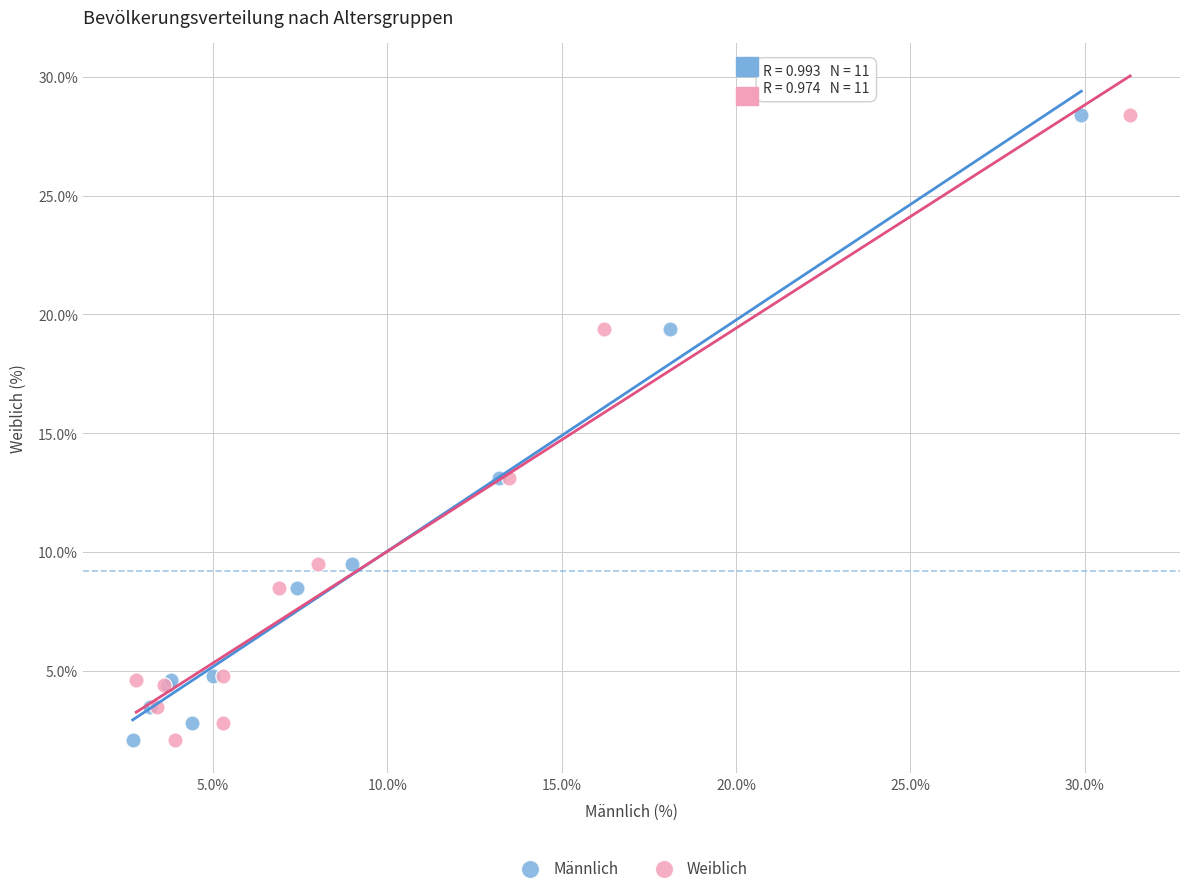

What are all the series names shown in the legend?

Männlich, Weiblich